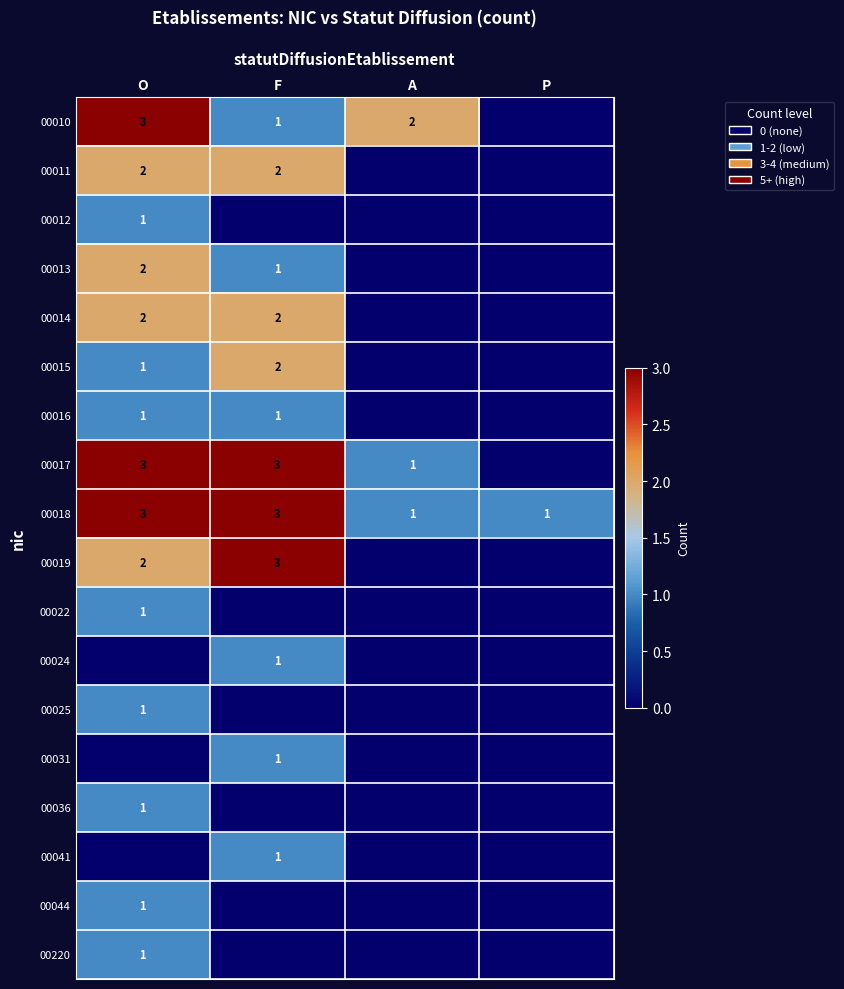

What is the maximum value for 00018?

3